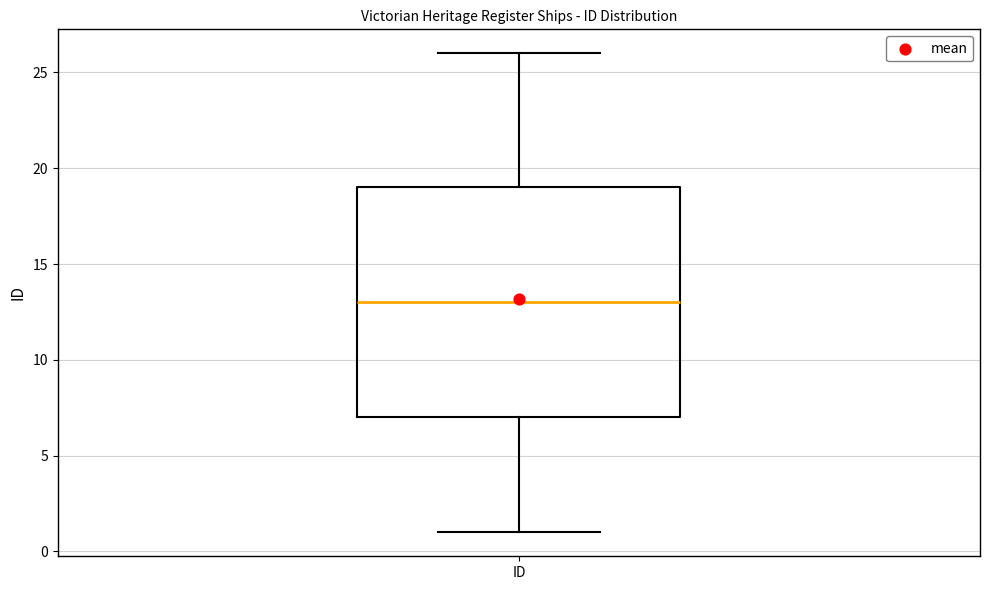

Read this box plot against the y-axis: the position of the median line, the range covered by the box, and the ends of both whiskers. The values are not printed on the chart, so give them approximately, as read against the axis.

median 13, box 7 to 19, whiskers 1 to 26